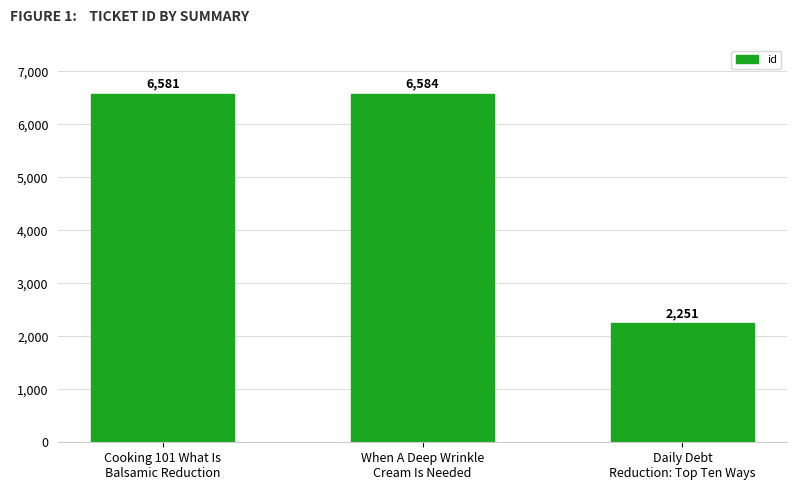

List the labels in order of value, largest first.

When A Deep Wrinkle
Cream Is Needed, Cooking 101 What Is
Balsamic Reduction, Daily Debt
Reduction: Top Ten Ways